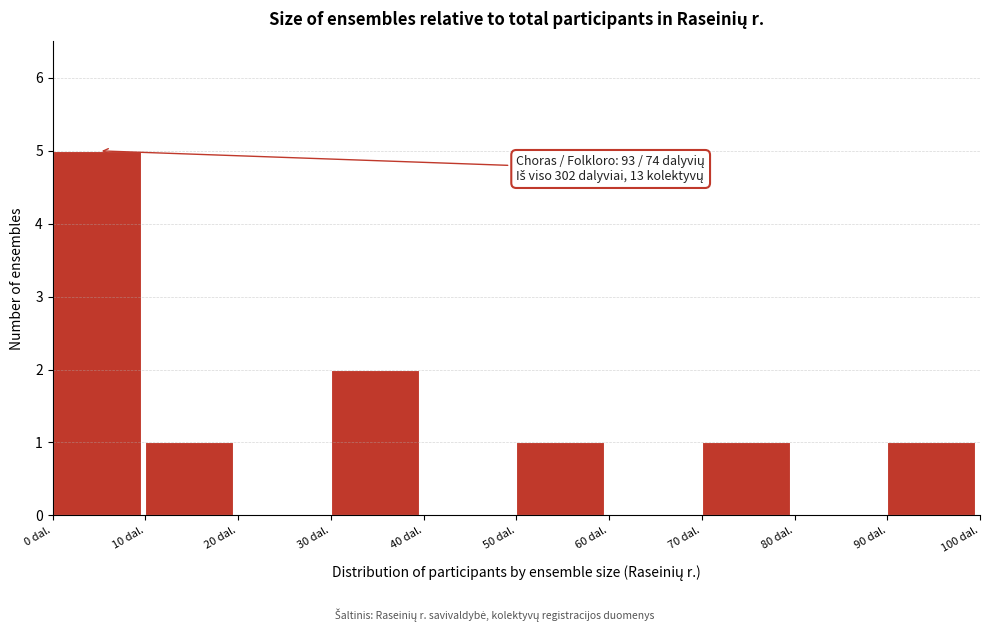

Over which range of the x-axis is the bar tallest?

0 to 10